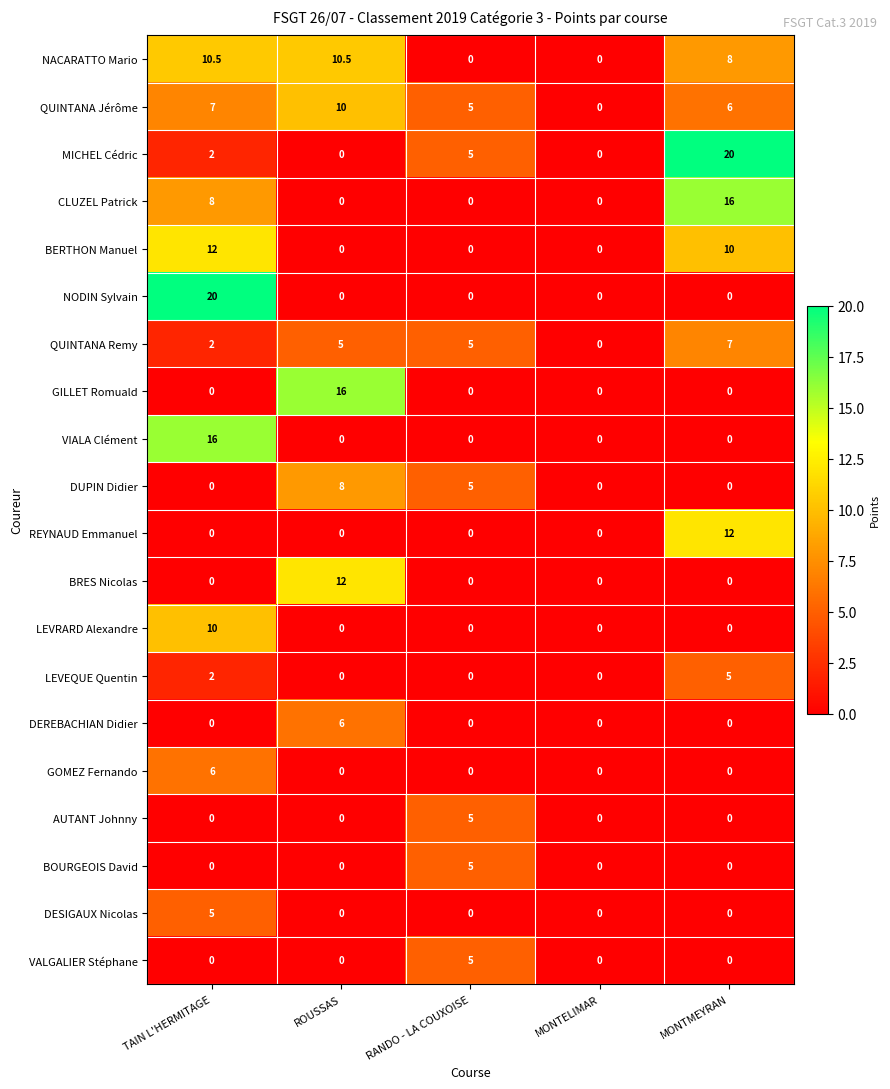

Is it true that BOURGEOIS David equals 5.0 at RANDO - LA COUXOISE?

True